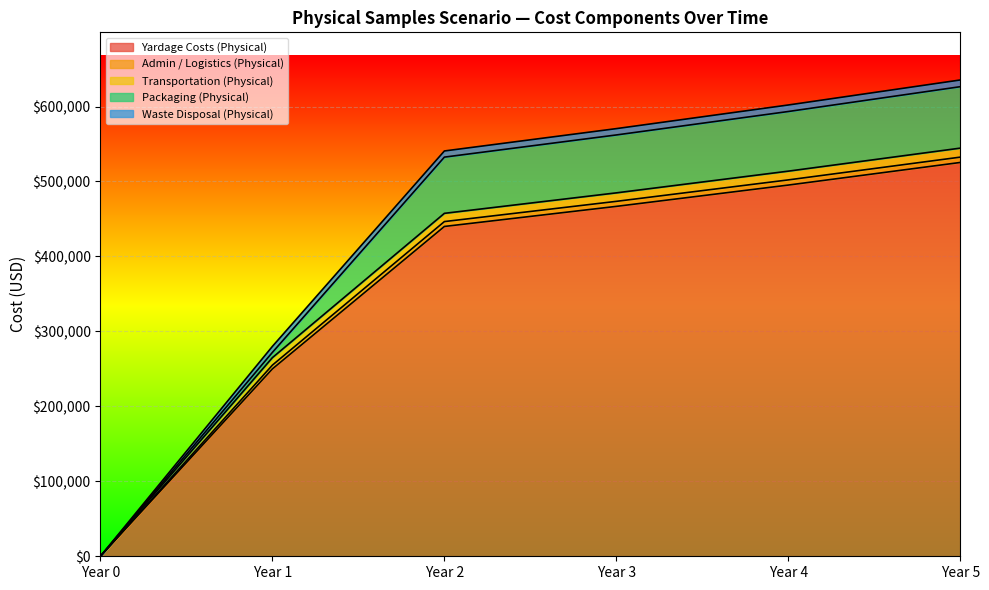

True or false: Transportation (Physical) has more than 2 points higher than both neighbors.

False